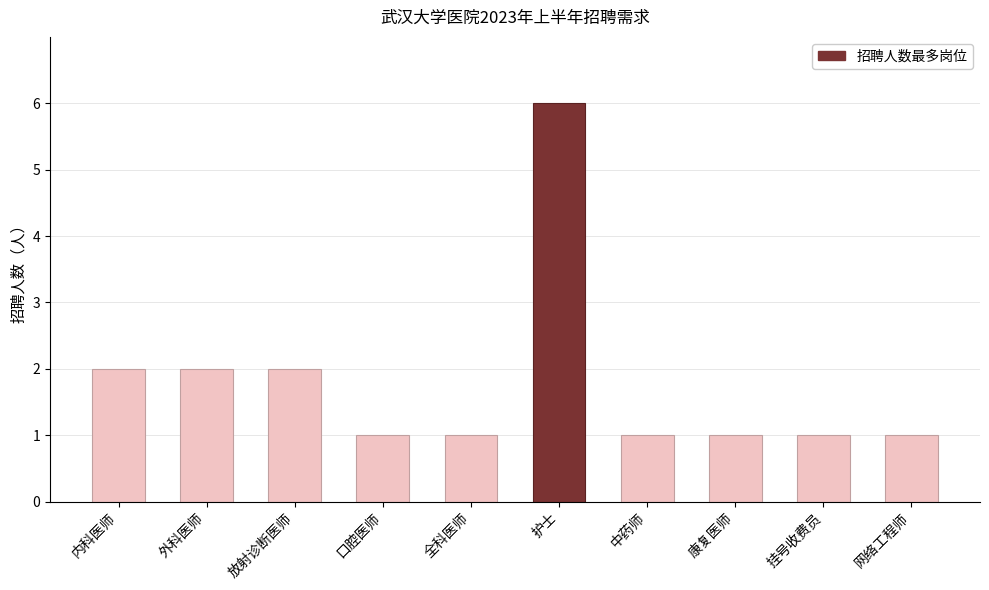

Count the number of categories in the chart.

10